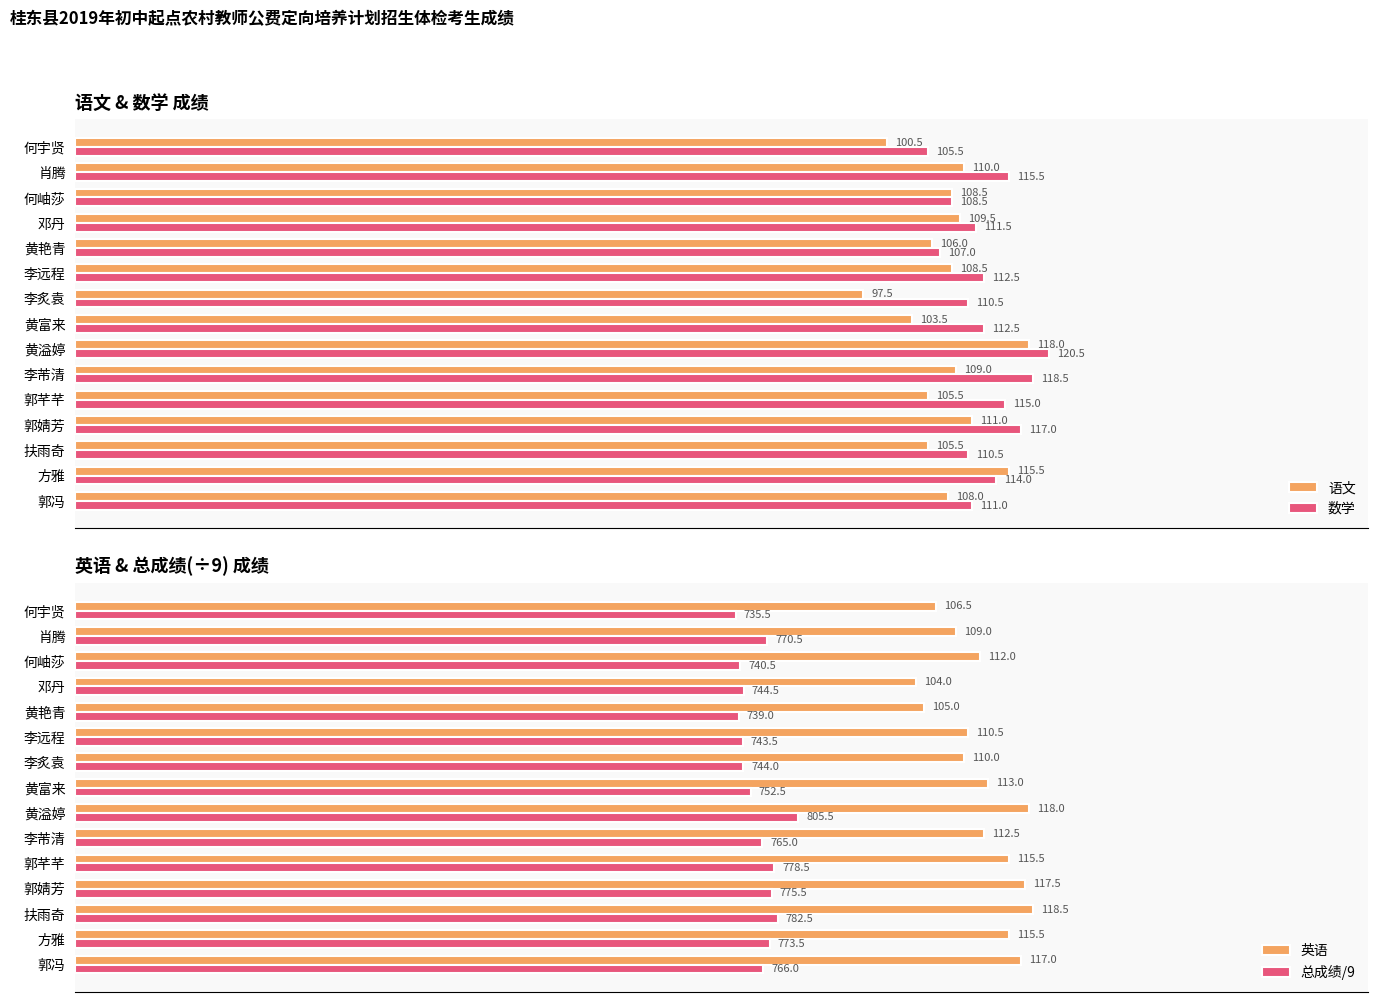

At which label is 英语 closest to 111?

李远程